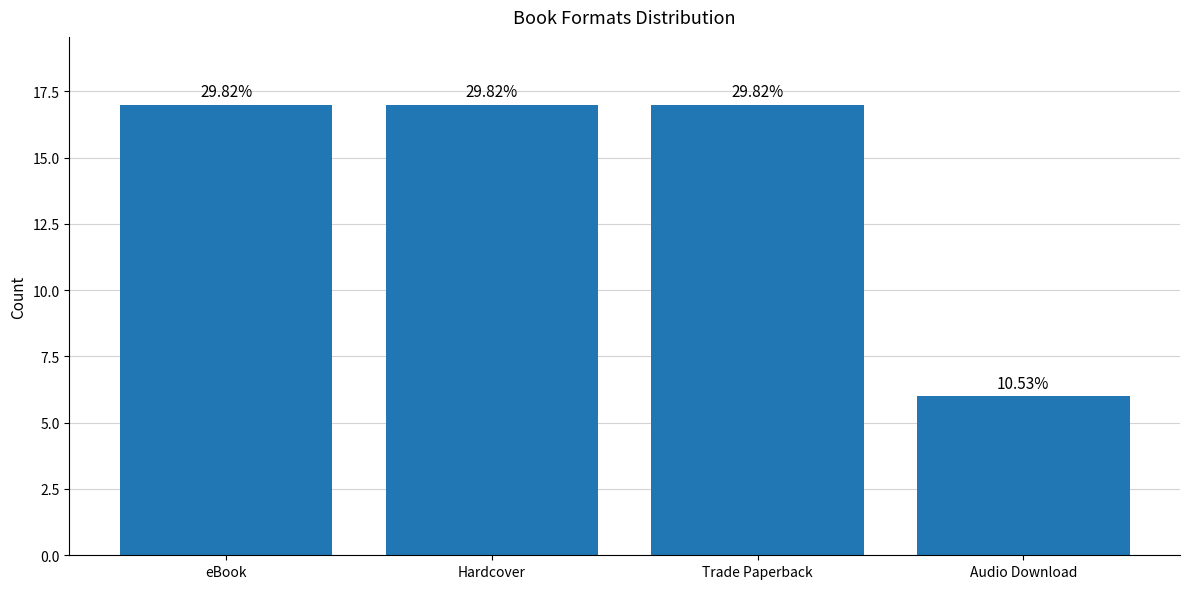

List the labels in order of value, largest first.

eBook, Hardcover, Trade Paperback, Audio Download